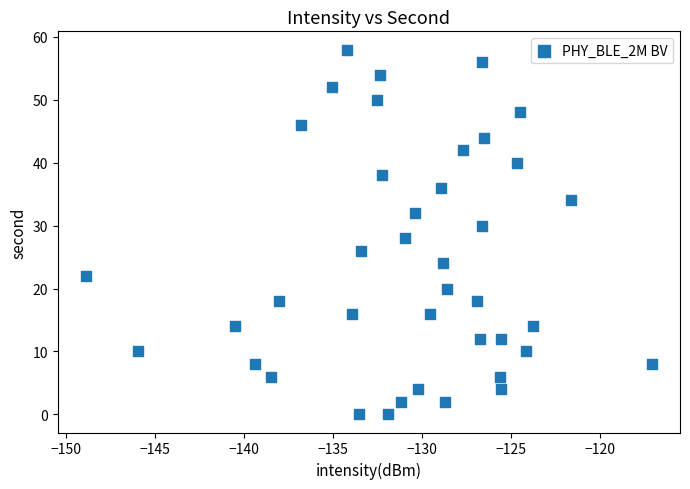

How many data points are displayed?

40